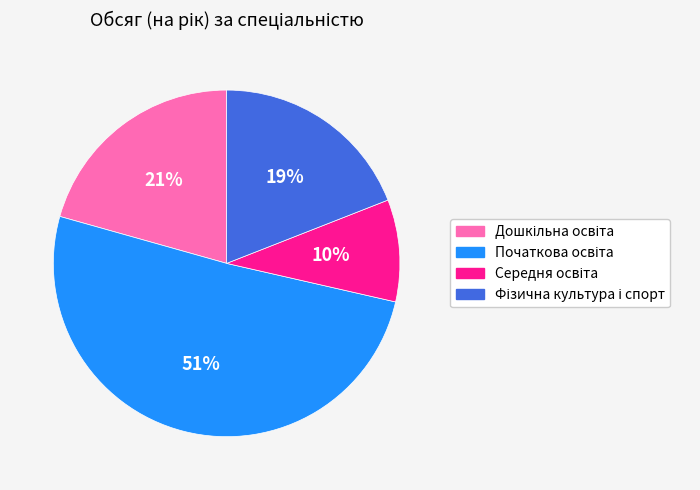

Is there any slice that represents more than half of the pie?

Yes